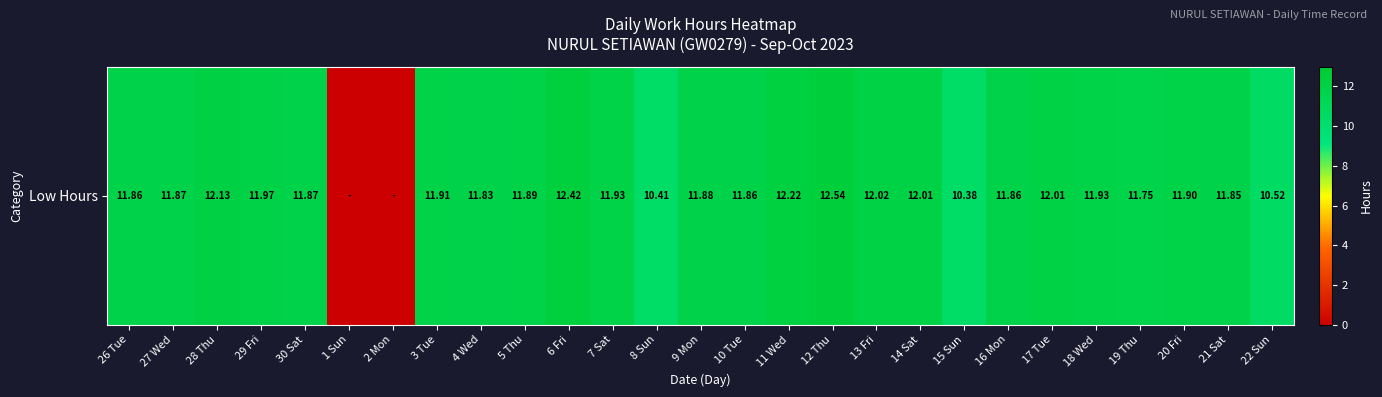

How many data points are less than 11?

5